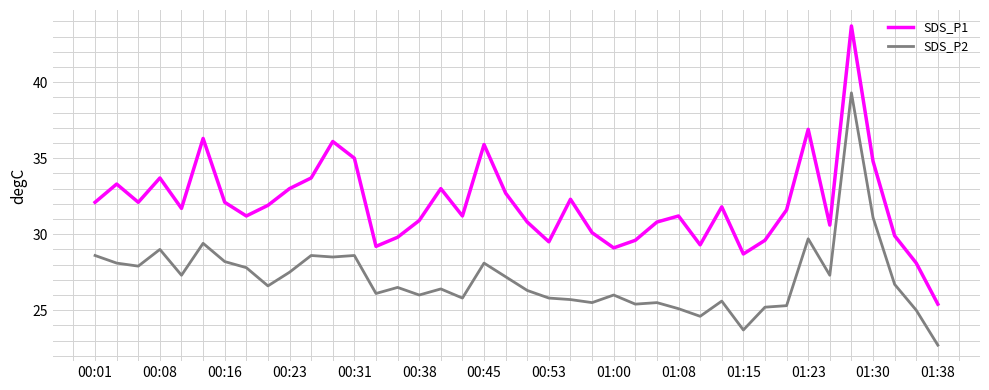

List the series in order of their overall mean, highest first.

SDS_P1, SDS_P2